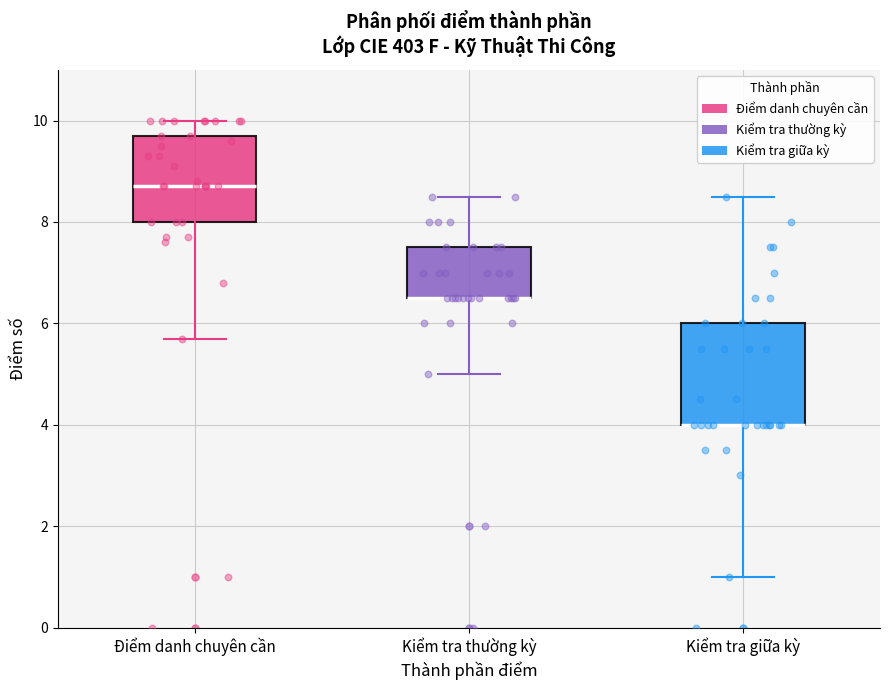

Comparing the boxes themselves (not the whiskers), which one is the tallest?

Kiểm tra giữa kỳ